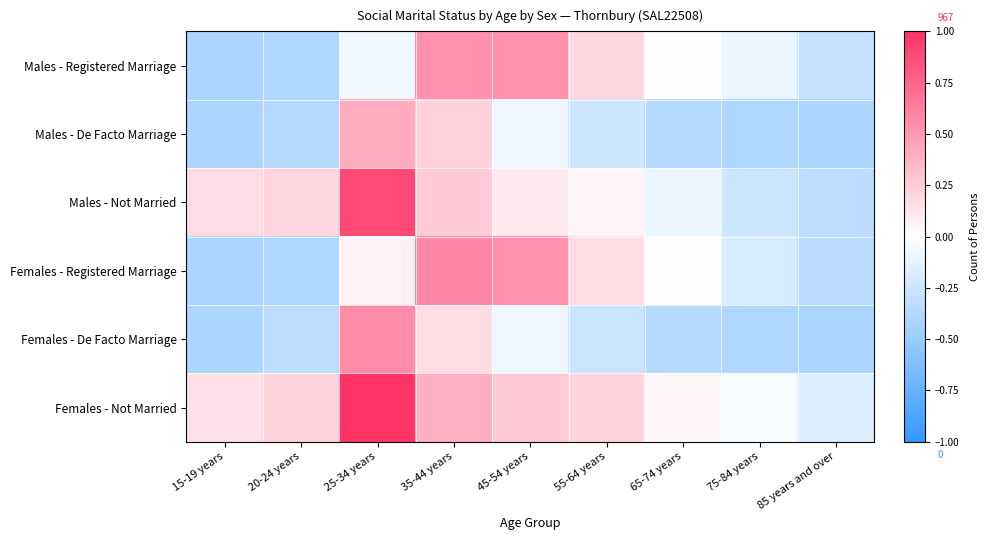

Reading right to left, what are all the values shown in this chart?

Males - Registered Marriage: 85 years and over=-0.3	75-84 years=-0.1	65-74 years=0.0	55-64 years=0.2	45-54 years=0.5	35-44 years=0.5	25-34 years=-0.1	20-24 years=-0.4	15-19 years=-0.4
Males - De Facto Marriage: 85 years and over=-0.4	75-84 years=-0.4	65-74 years=-0.4	55-64 years=-0.2	45-54 years=-0.1	35-44 years=0.2	25-34 years=0.4	20-24 years=-0.4	15-19 years=-0.4
Males - Not Married: 85 years and over=-0.3	75-84 years=-0.2	65-74 years=-0.1	55-64 years=0.1	45-54 years=0.1	35-44 years=0.3	25-34 years=0.9	20-24 years=0.2	15-19 years=0.2
Females - Registered Marriage: 85 years and over=-0.3	75-84 years=-0.2	65-74 years=0.0	55-64 years=0.2	45-54 years=0.5	35-44 years=0.6	25-34 years=0.1	20-24 years=-0.4	15-19 years=-0.4
Females - De Facto Marriage: 85 years and over=-0.4	75-84 years=-0.4	65-74 years=-0.4	55-64 years=-0.3	45-54 years=-0.1	35-44 years=0.2	25-34 years=0.6	20-24 years=-0.3	15-19 years=-0.4
Females - Not Married: 85 years and over=-0.2	75-84 years=-0.0	65-74 years=0.0	55-64 years=0.2	45-54 years=0.3	35-44 years=0.4	25-34 years=1.0	20-24 years=0.2	15-19 years=0.2